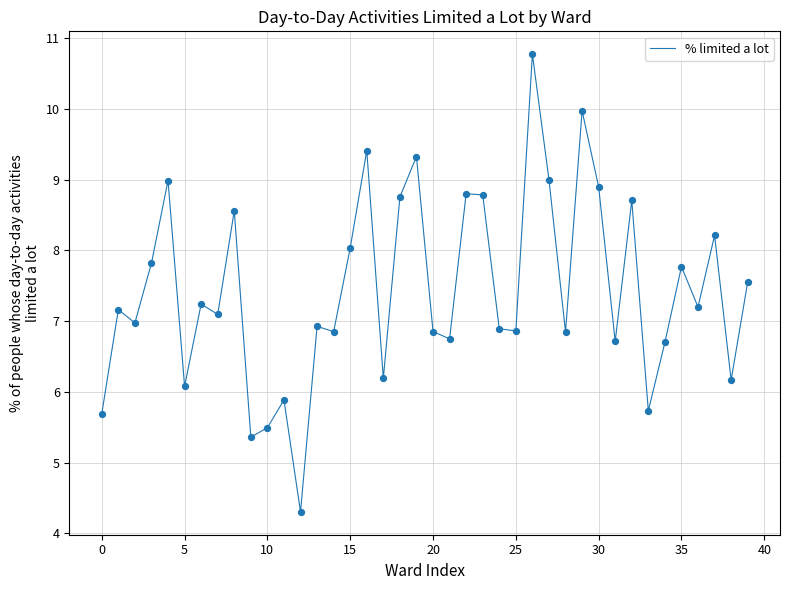

What is the minimum value shown in the chart?

4.3